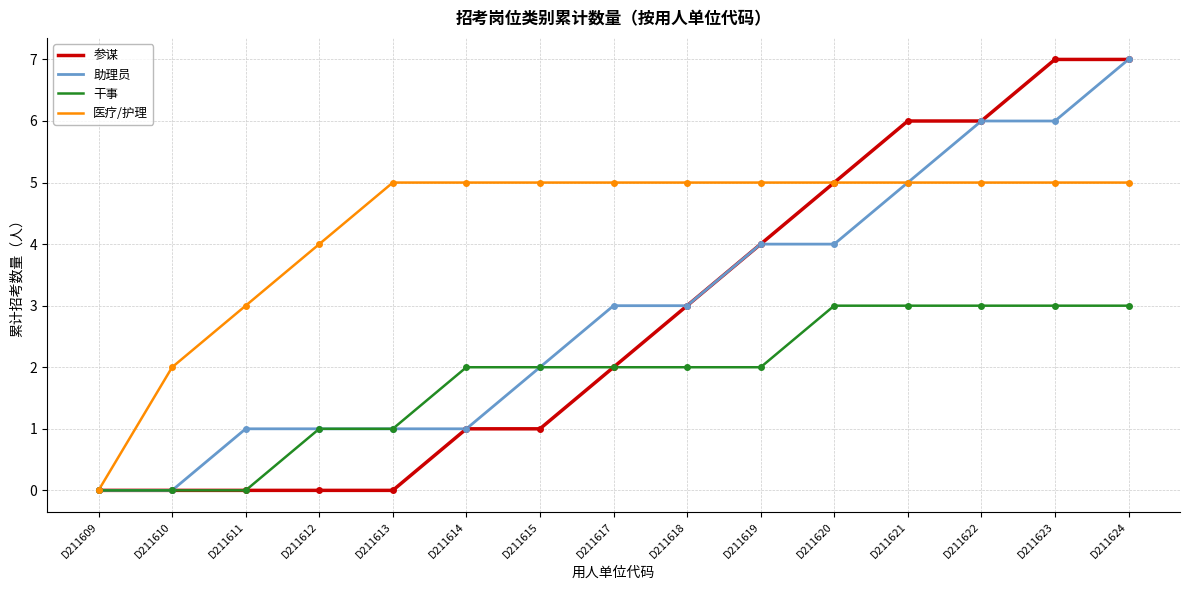

What is the spread (max minus min) of values at D211622?

3